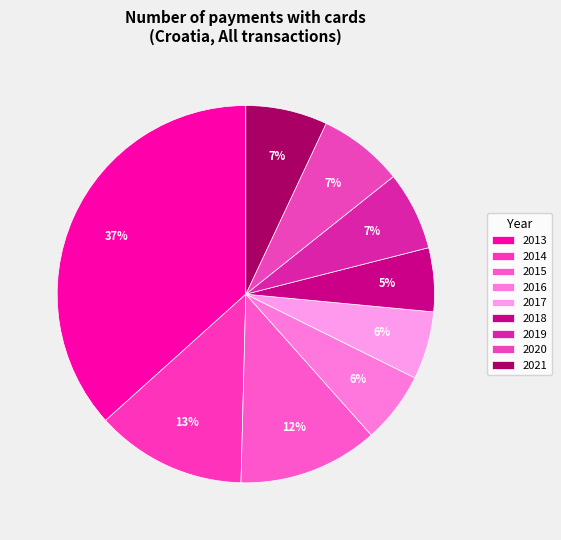

Does any single category account for the majority?

No